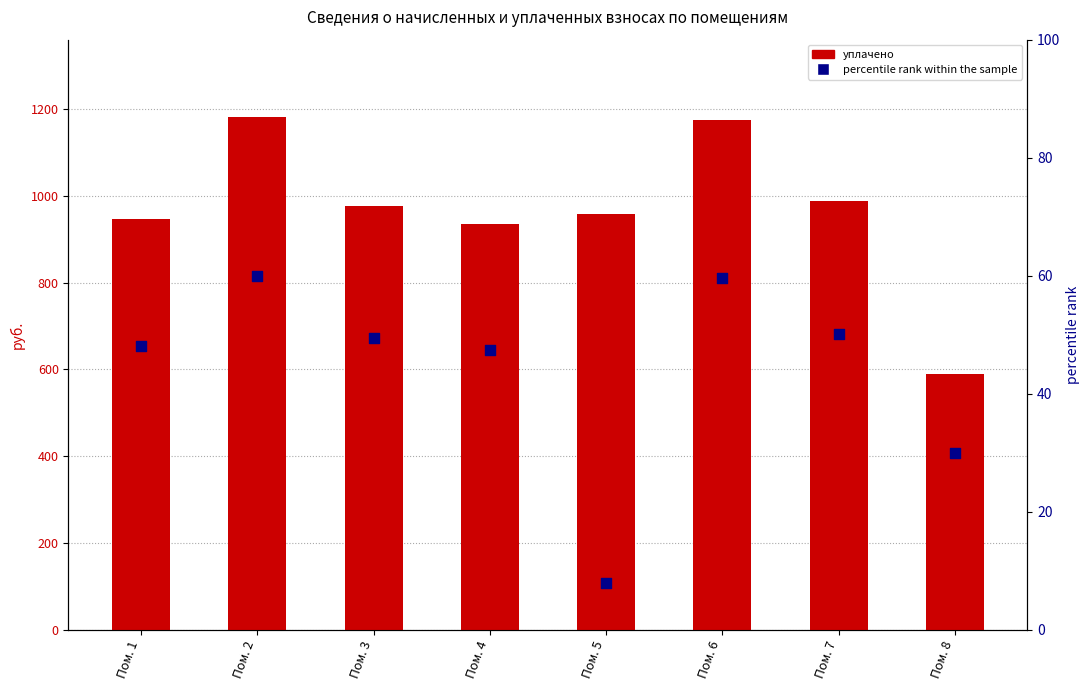

What are all the series names shown in the legend?

уплачено, percentile rank within the sample